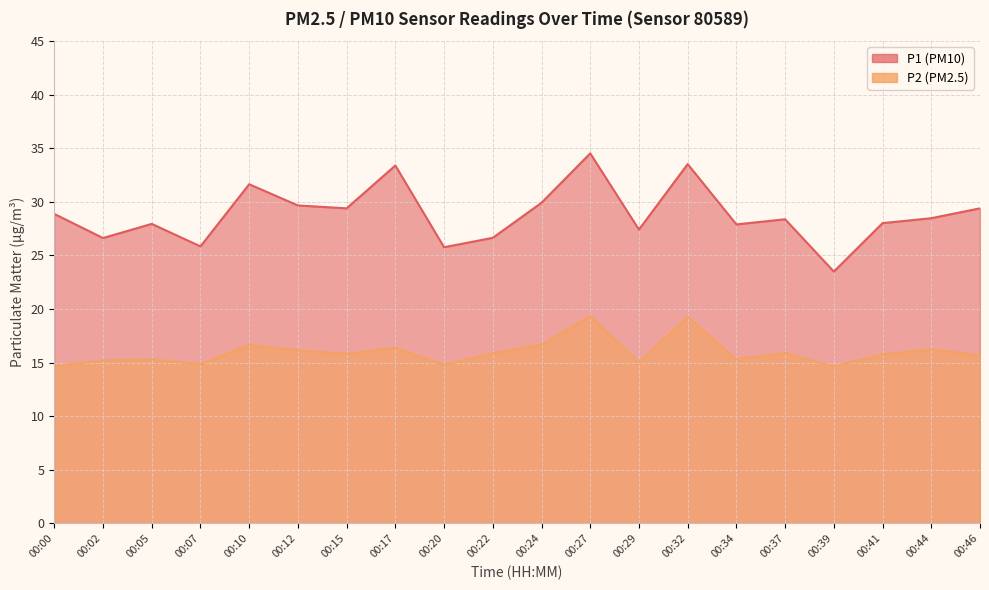

What is the difference between the second highest and minimum values in the P2 series?

4.6